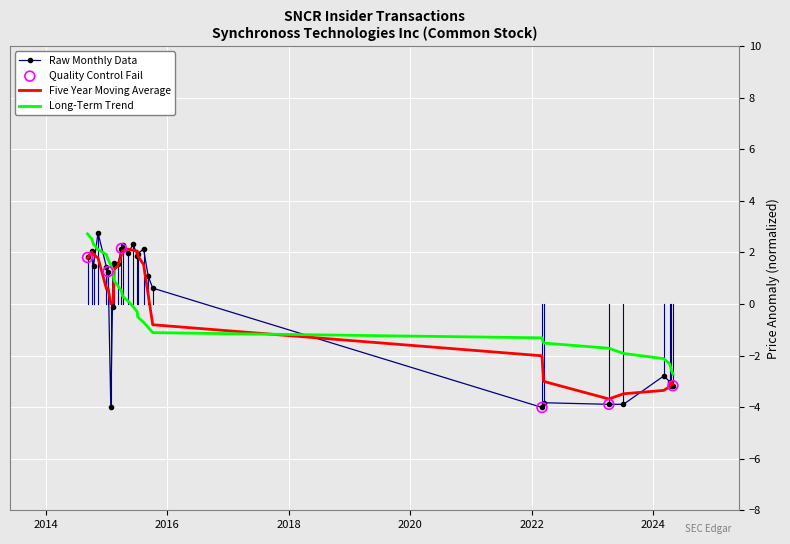

Which series has the largest range (max minus min)?

Raw Monthly Data